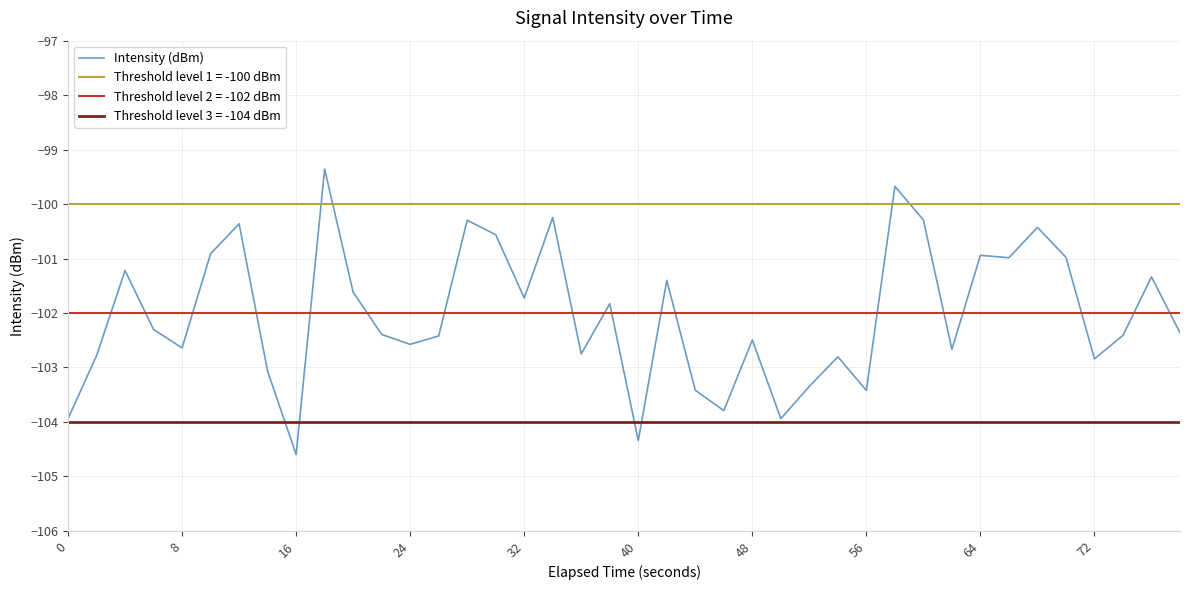

Reading left to right, list all the values displayed in this chart.

-103.9	-102.8	-101.2	-102.3	-102.6	-100.9	-100.4	-103.1	-104.6	-99.4	-101.6	-102.4	-102.6	-102.4	-100.3	-100.6	-101.7	-100.2	-102.8	-101.8	-104.3	-101.4	-103.4	-103.8	-102.5	-103.9	-103.3	-102.8	-103.4	-99.7	-100.3	-102.7	-100.9	-101.0	-100.4	-101.0	-102.8	-102.4	-101.3	-102.4